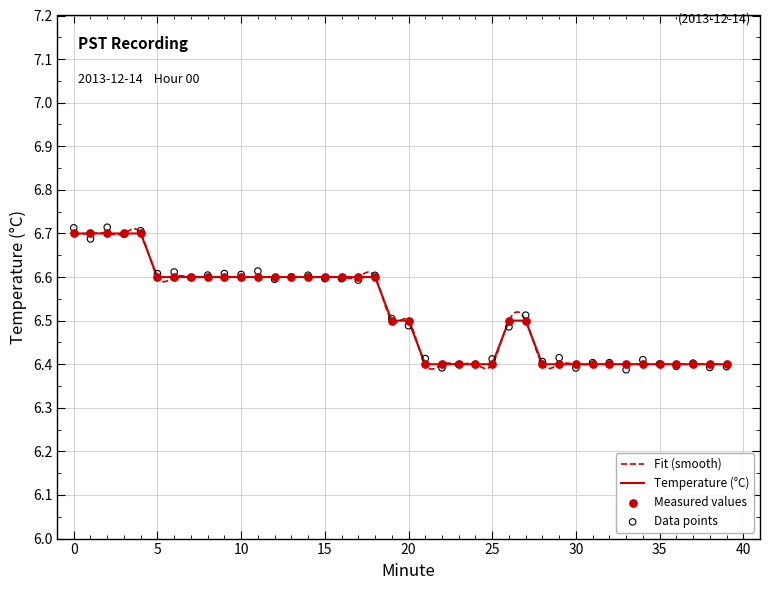

Which has a higher value, 38 or 24?

38